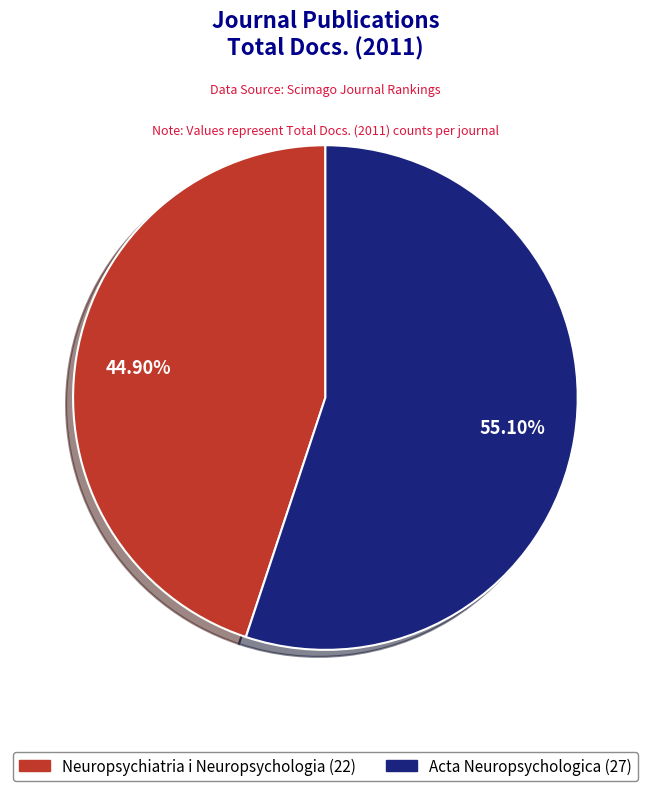

Does any single category account for the majority?

Yes